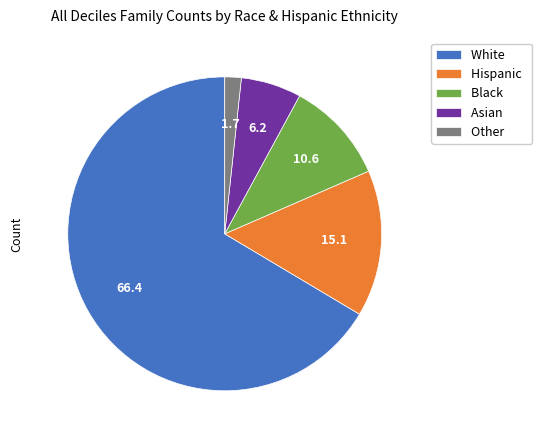

What is the majority slice?

White